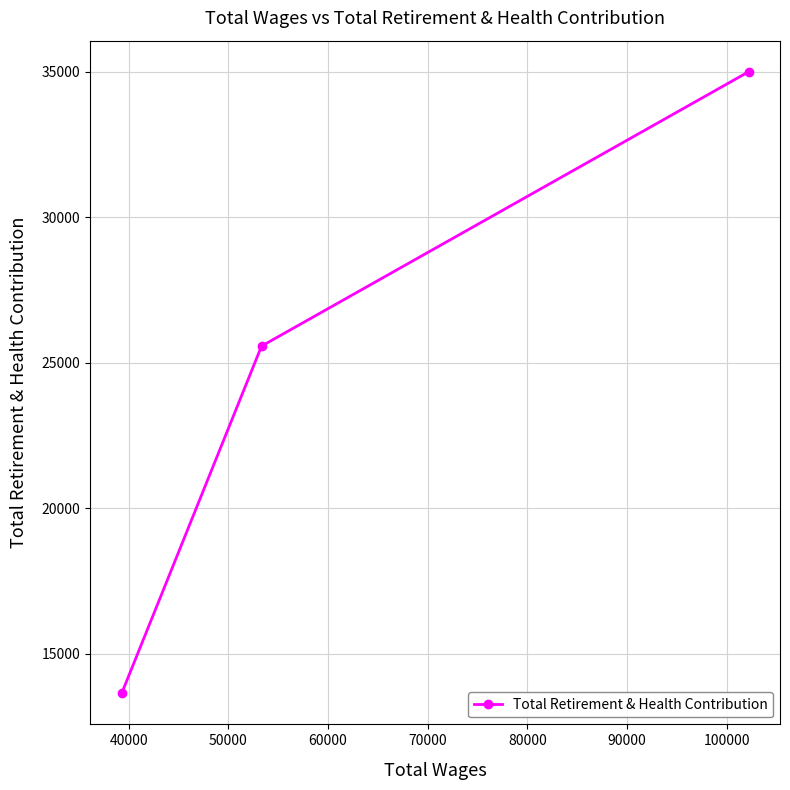

Reading right to left, what are all the values shown in this chart?

34999	25570	13636